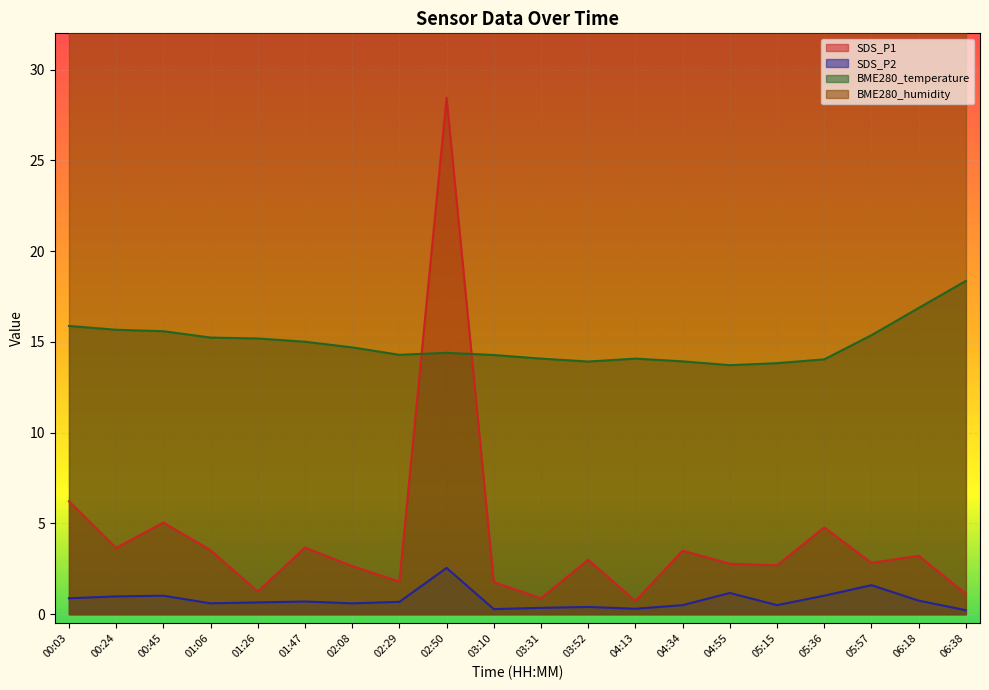

True or false: SDS_P1 has more than 0 interior local peaks.

True